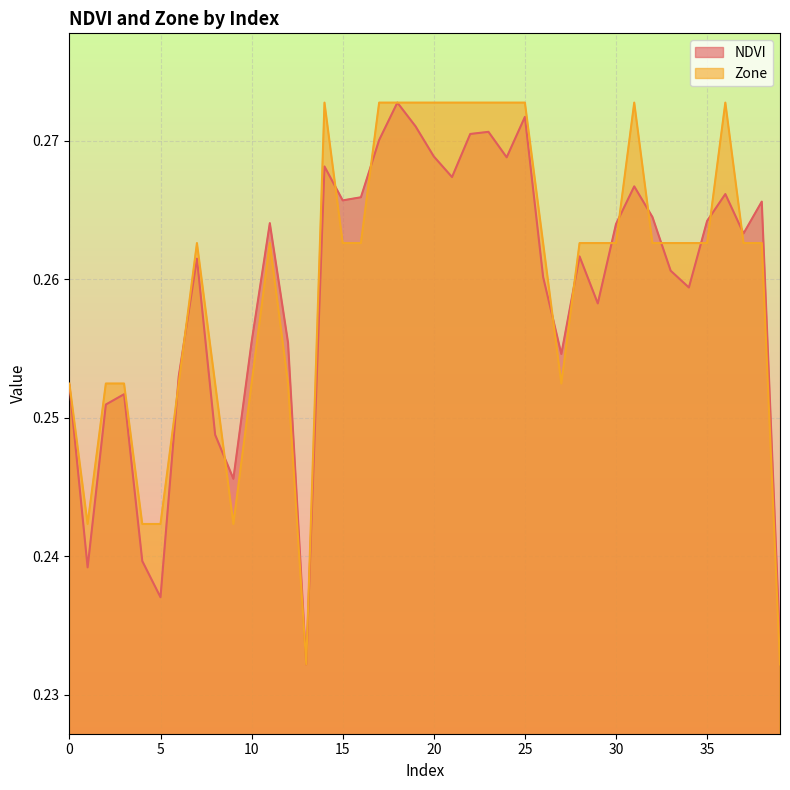

How many interior local valleys does the Zone series have?

4